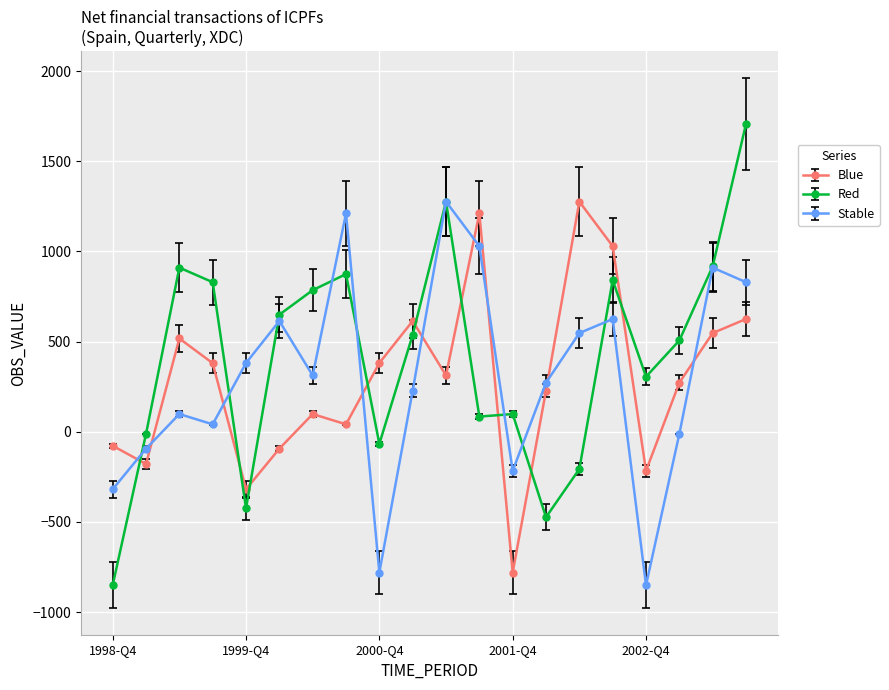

Which series has the widest spread of values?

Red